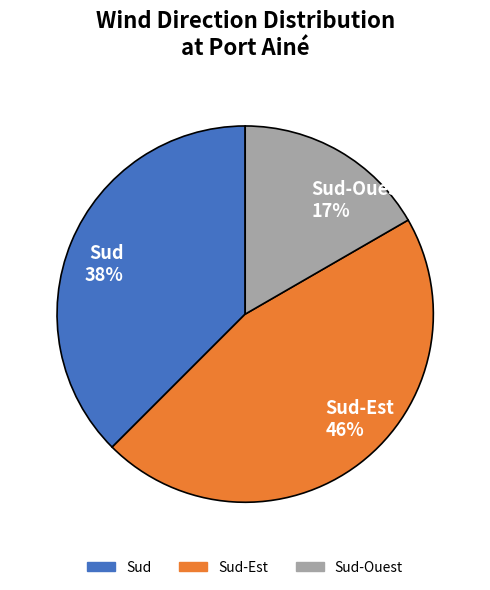

Which slice is the largest?

Sud-Est